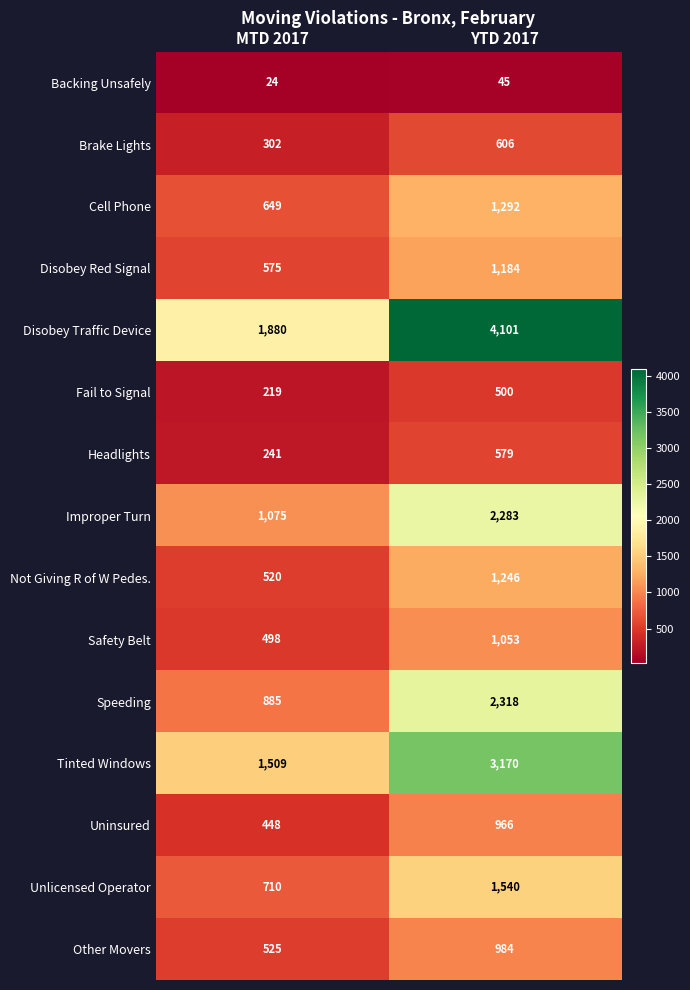

Reading right to left, list all the values displayed in this chart.

Backing Unsafely: 45	24
Brake Lights: 606	302
Cell Phone: 1292	649
Disobey Red Signal: 1184	575
Disobey Traffic Device: 4101	1880
Fail to Signal: 500	219
Headlights: 579	241
Improper Turn: 2283	1075
Not Giving R of W Pedes.: 1246	520
Safety Belt: 1053	498
Speeding: 2318	885
Tinted Windows: 3170	1509
Uninsured: 966	448
Unlicensed Operator: 1540	710
Other Movers: 984	525